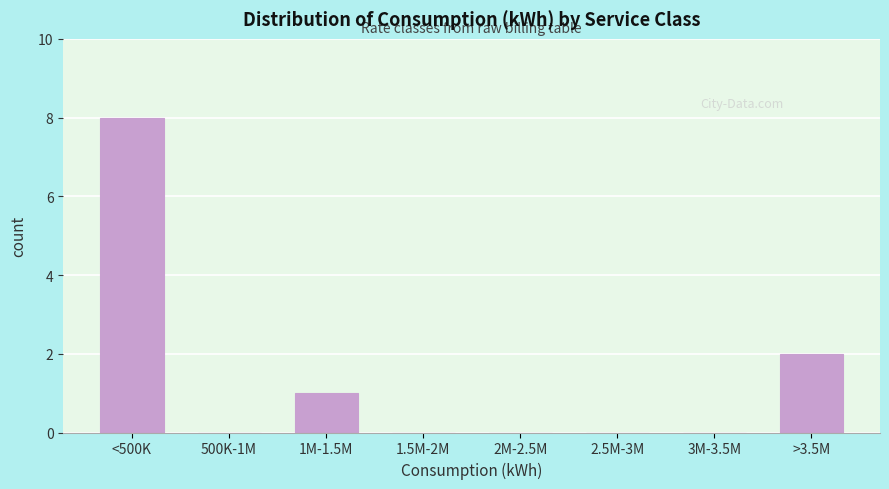

Reading left to right, what are all the values shown in this chart?

<500K=8	500K-1M=0	1M-1.5M=1	1.5M-2M=0	2M-2.5M=0	2.5M-3M=0	3M-3.5M=0	>3.5M=2